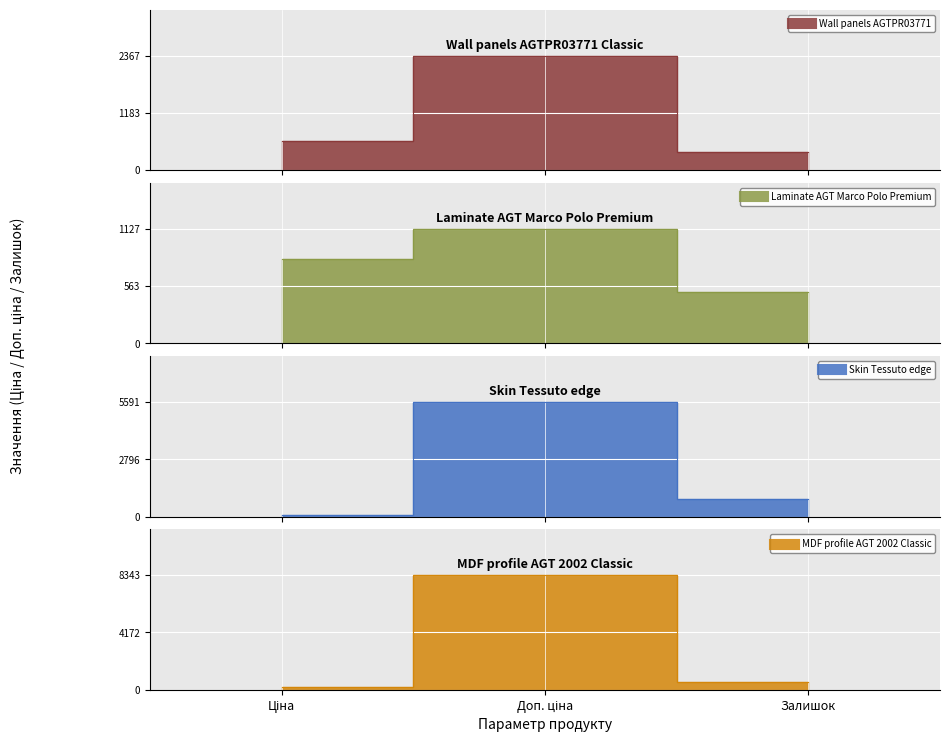

At how many categories does at least one series exceed 8199?

1